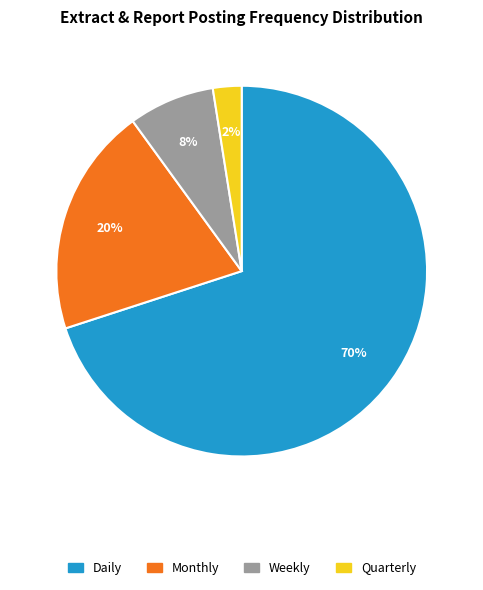

Do Quarterly and Daily together represent more than half of the pie?

Yes